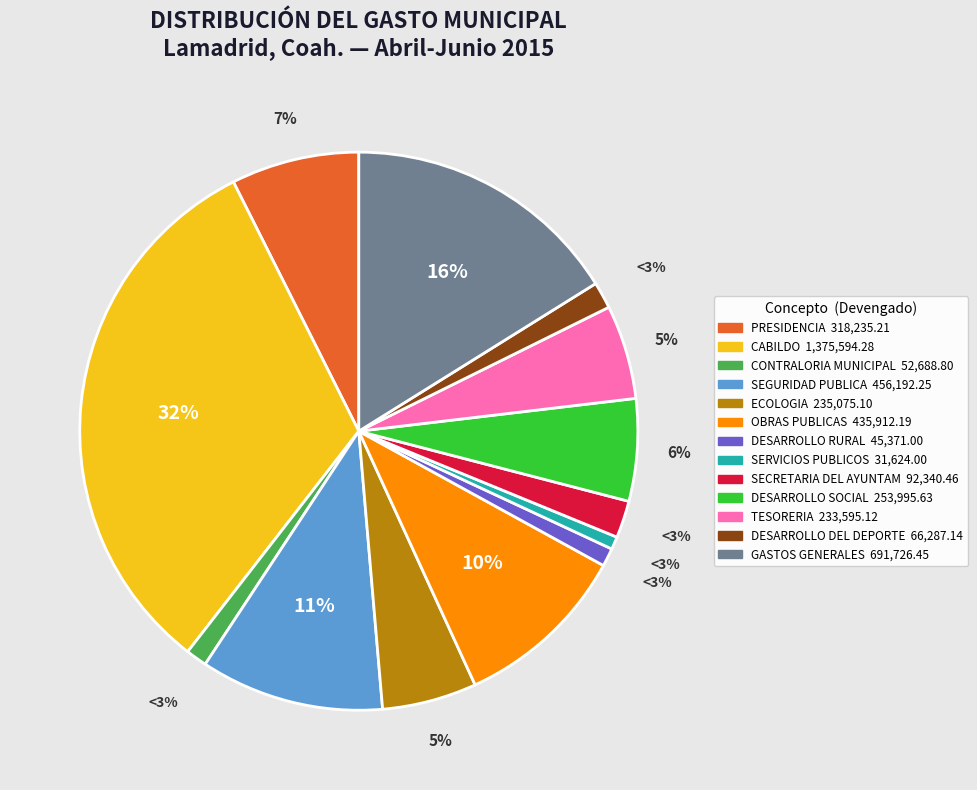

Rank the categories by value from lowest to highest.

SERVICIOS PUBLICOS, DESARROLLO RURAL, CONTRALORIA MUNICIPAL, DESARROLLO DEL DEPORTE, SECRETARIA DEL AYUNTAMIENTO, TESORERIA, ECOLOGIA, DESARROLLO SOCIAL, PRESIDENCIA, OBRAS PUBLICAS, SEGURIDAD PUBLICA, GASTOS GENERALES, CABILDO